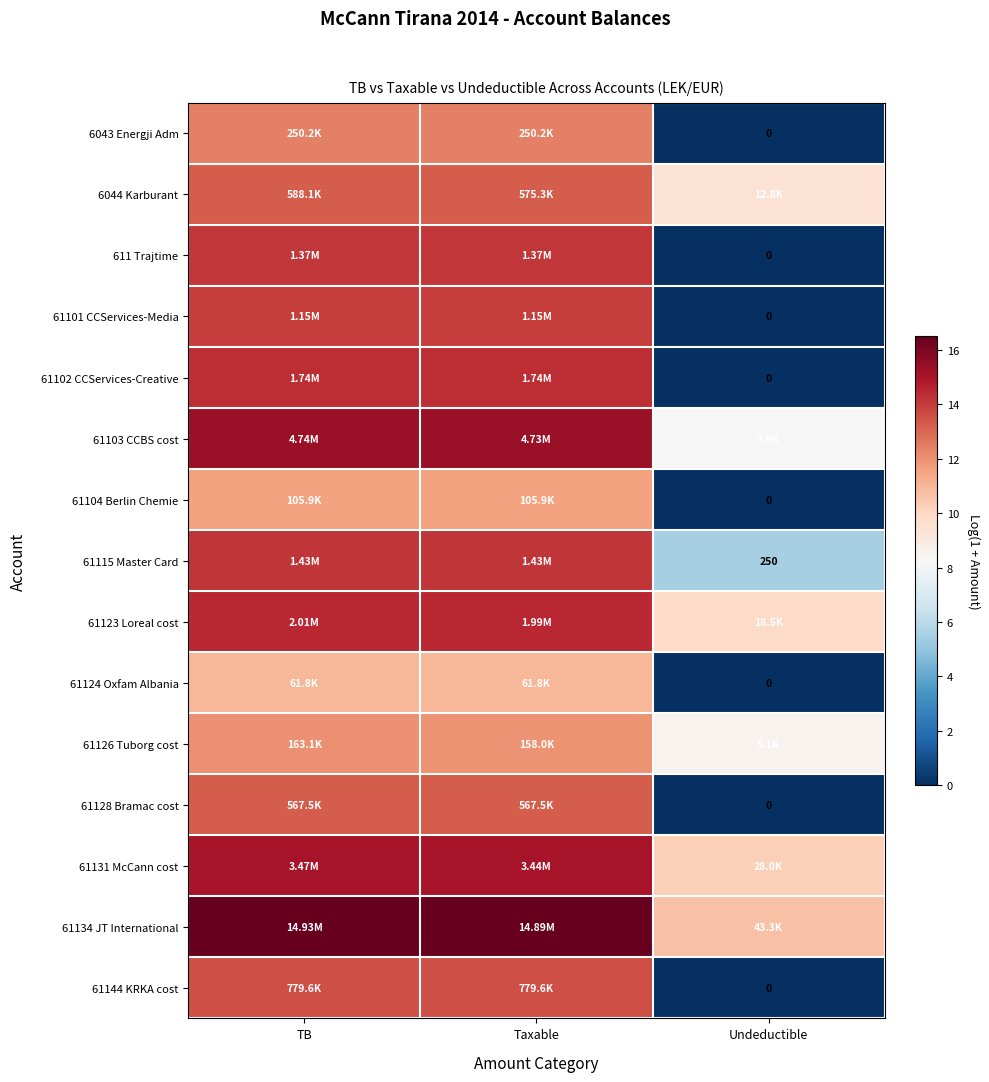

What is the difference between the second highest and minimum values in the 61144 KRKA cost series?

13.6